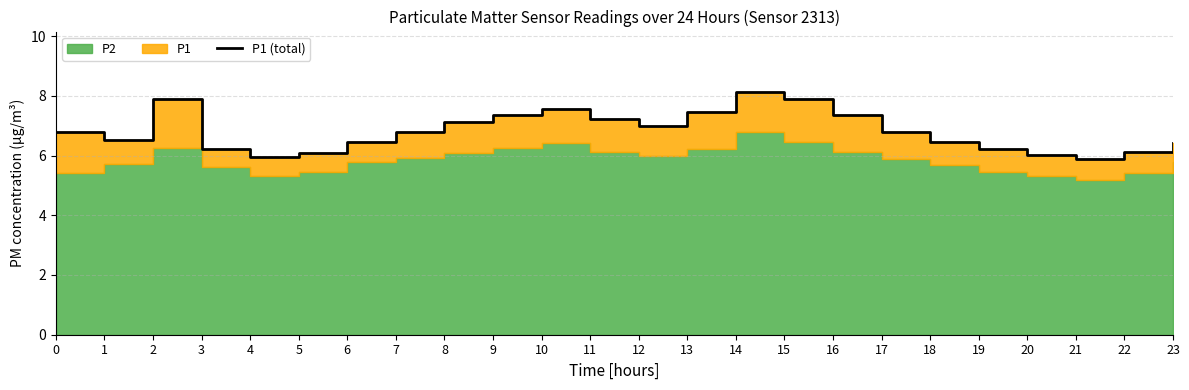

Reading right to left, what are all the values shown in this chart?

6.4	6.1	5.9	6.0	6.2	6.5	6.8	7.3	7.9	8.1	7.5	7.0	7.2	7.6	7.3	7.1	6.8	6.5	6.1	6.0	6.2	7.9	6.5	6.8